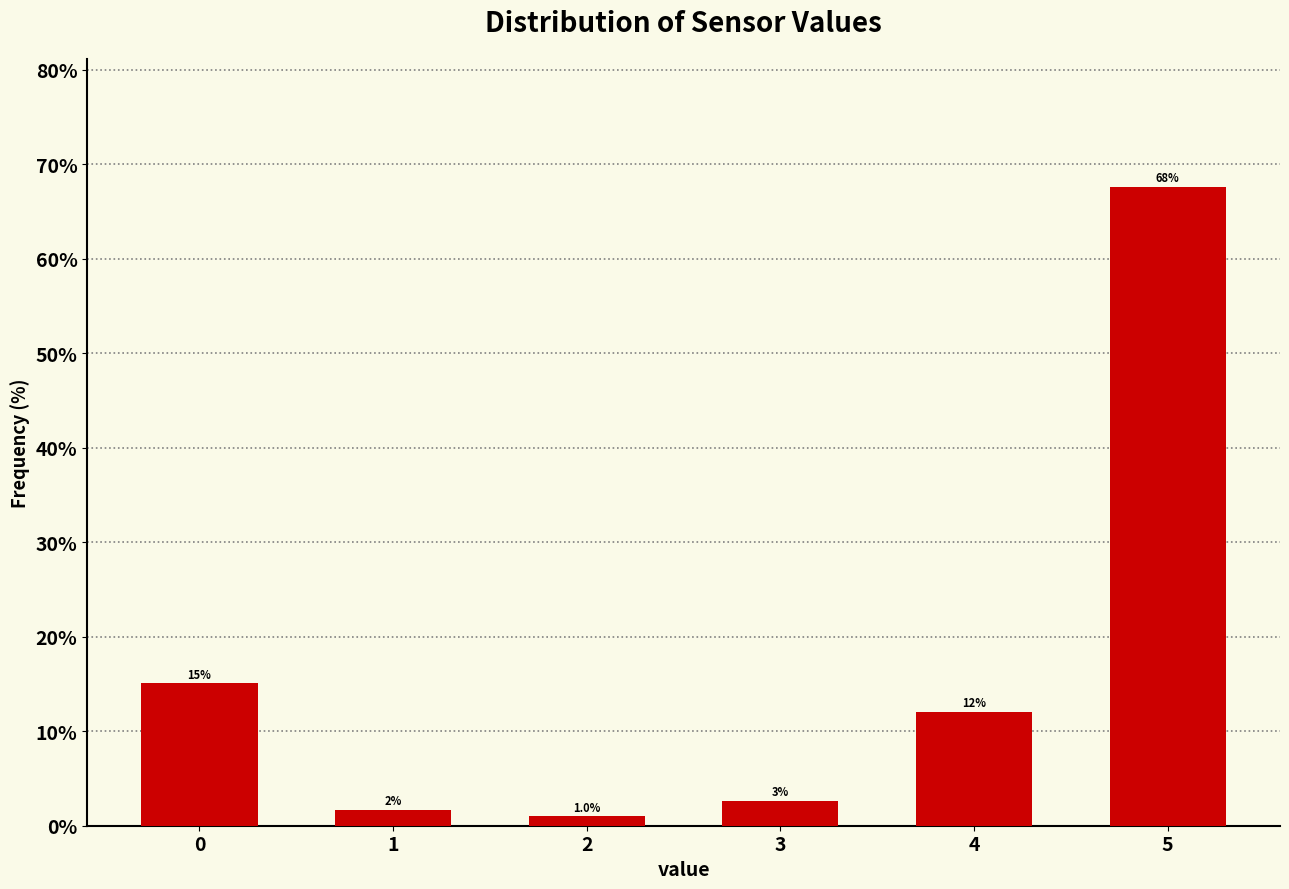

List the labels in order of value, largest first.

5, 0, 4, 3, 1, 2